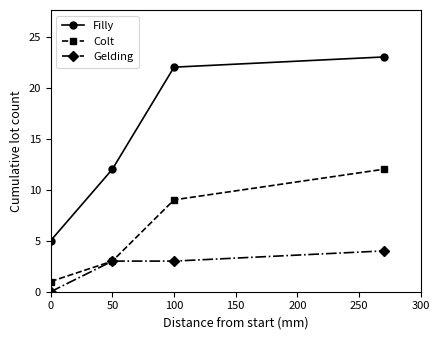

Reading right to left, transcribe all the data shown in this chart.

Filly: 23	22	12	5
Colt: 12	9	3	1
Gelding: 4	3	3	0